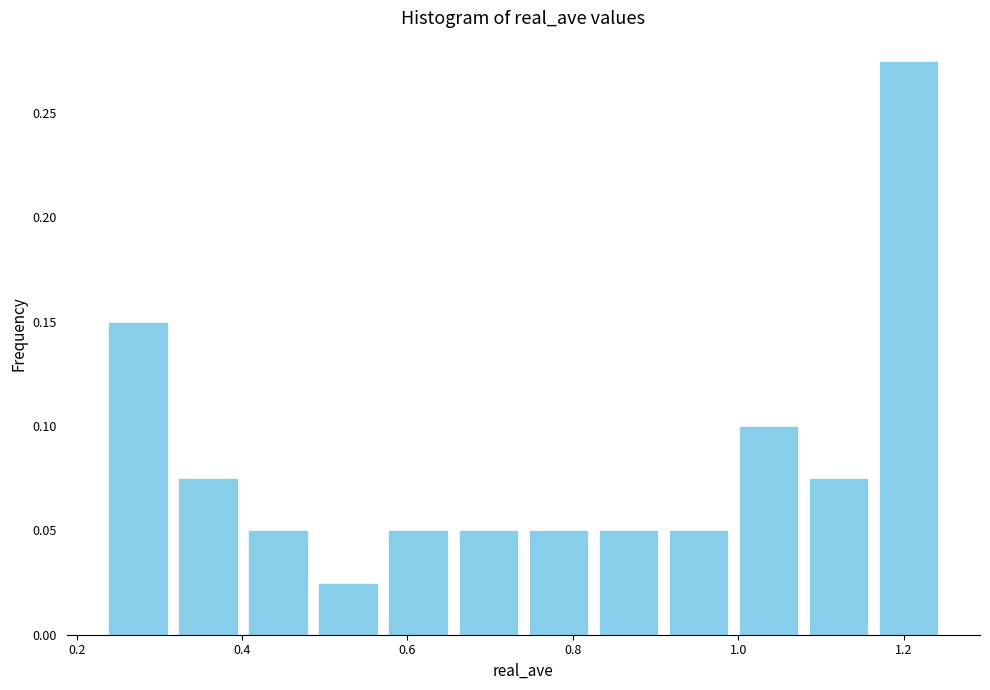

What is the height of the bar covering 0.40 to 0.48 on the x-axis? Neither the bar edges nor the heights are printed on the chart, so give them approximately, as read against the axes.

0.050